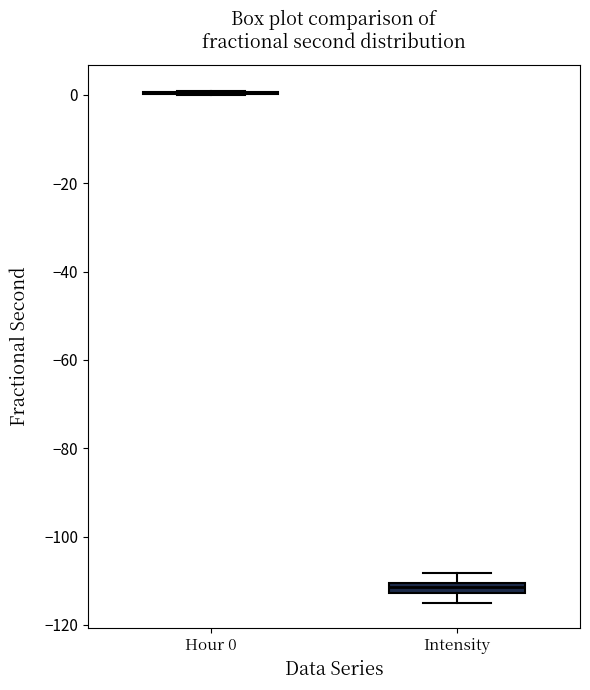

Where does the upper whisker of the box for Intensity end on the y-axis? The values are not printed on the chart, so give them approximately, as read against the axis.

-108